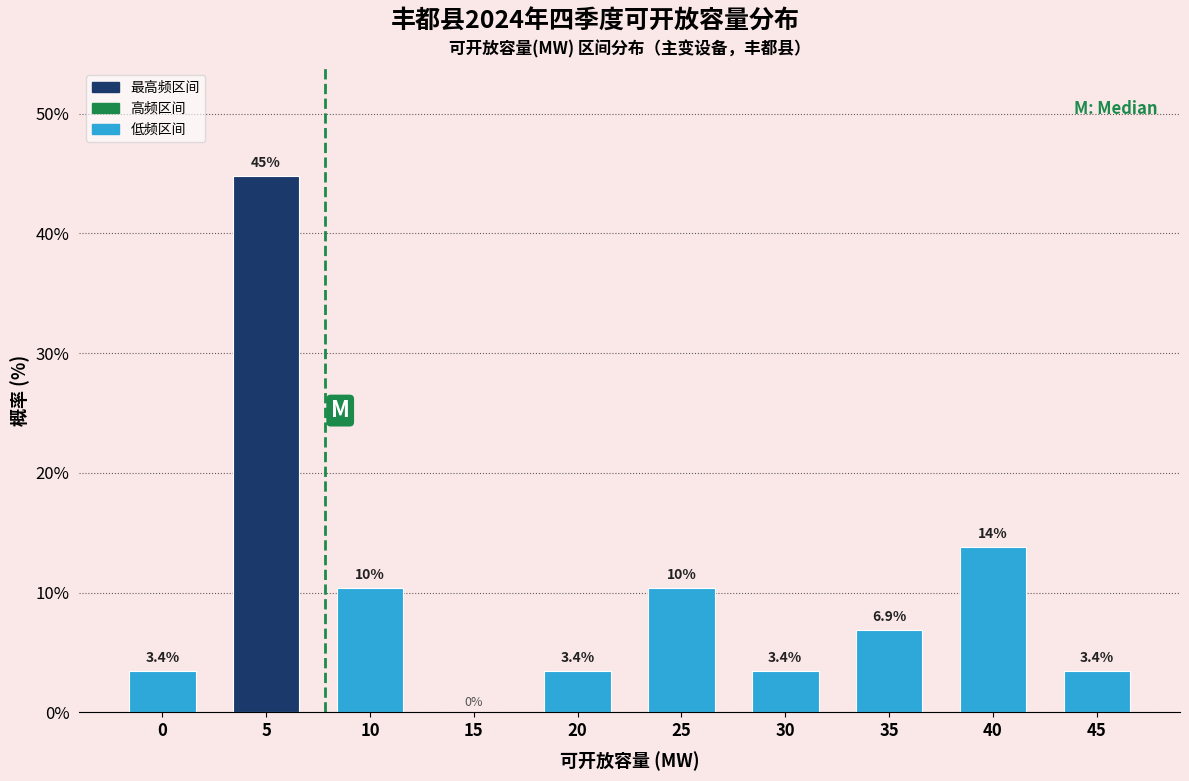

Reading right to left, transcribe all the data shown in this chart.

45=3.4	40=13.8	35=6.9	30=3.4	25=10.3	20=3.4	15=0.0	10=10.3	5=44.8	0=3.4